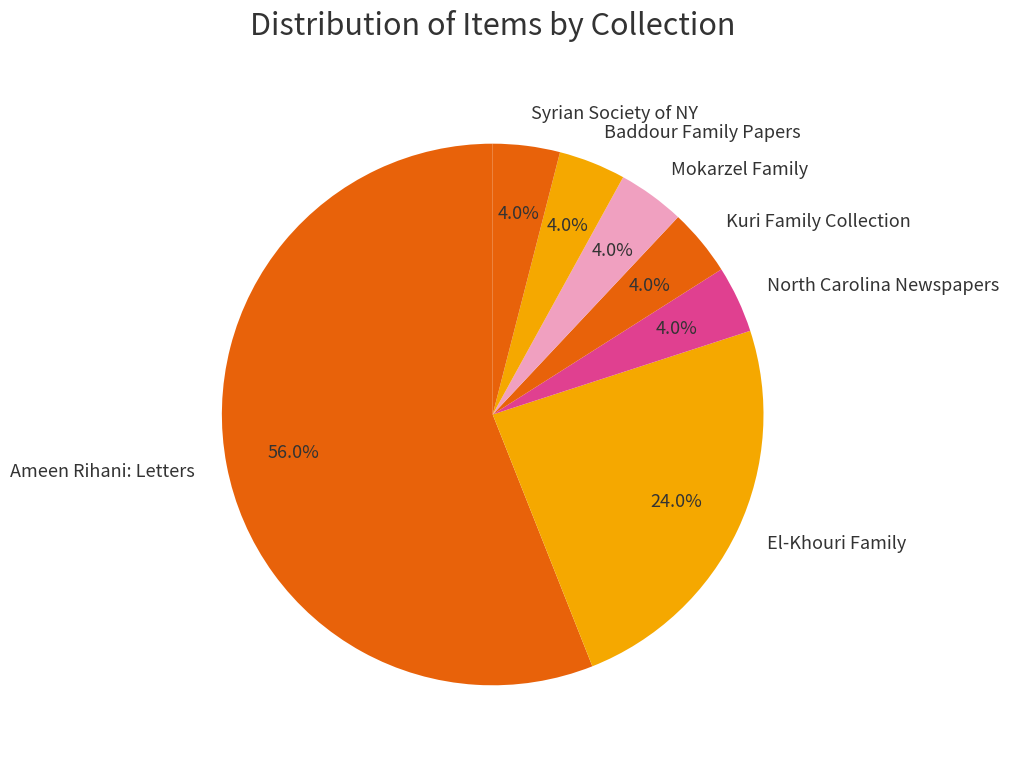

Which has a higher value, Syrian Society of NY or Ameen Rihani: Letters?

Ameen Rihani: Letters